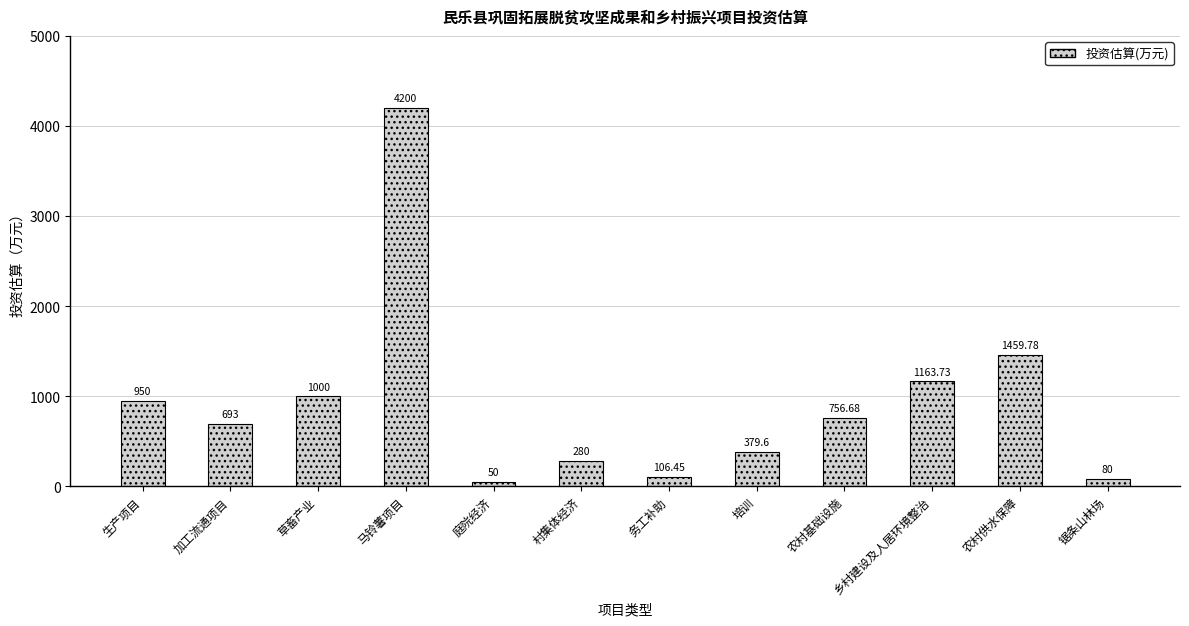

What is the maximum value shown in the chart?

4200.0